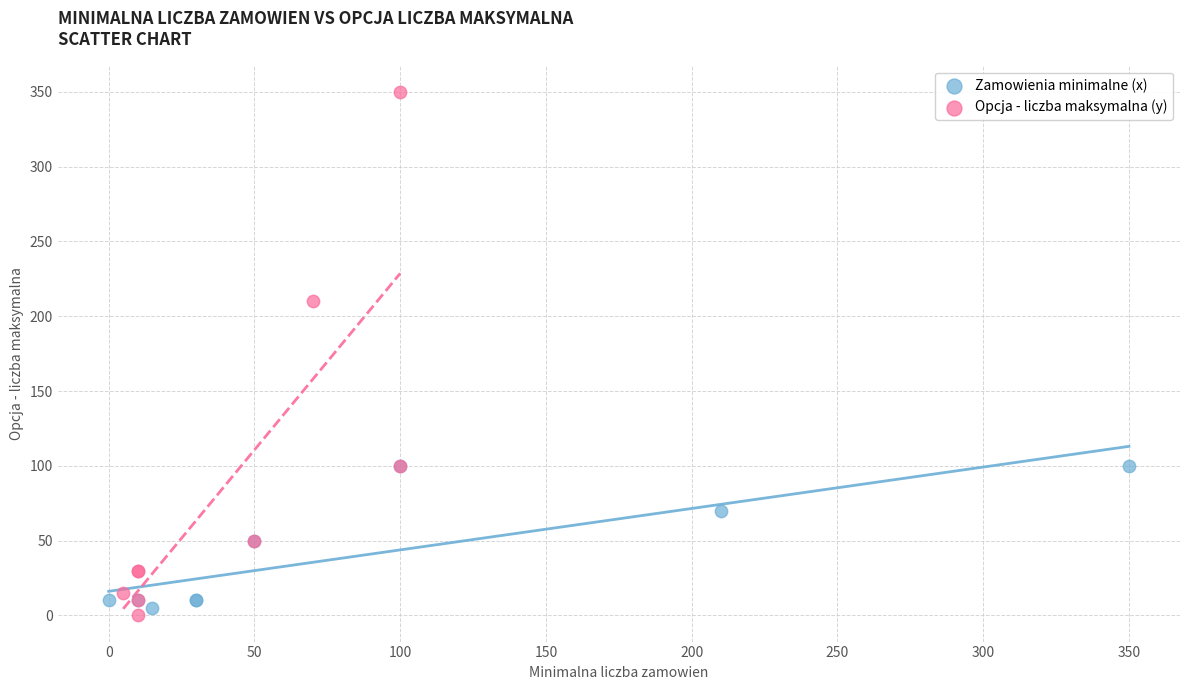

Which series has the widest spread of Y values?

Opcja - liczba maksymalna (y)